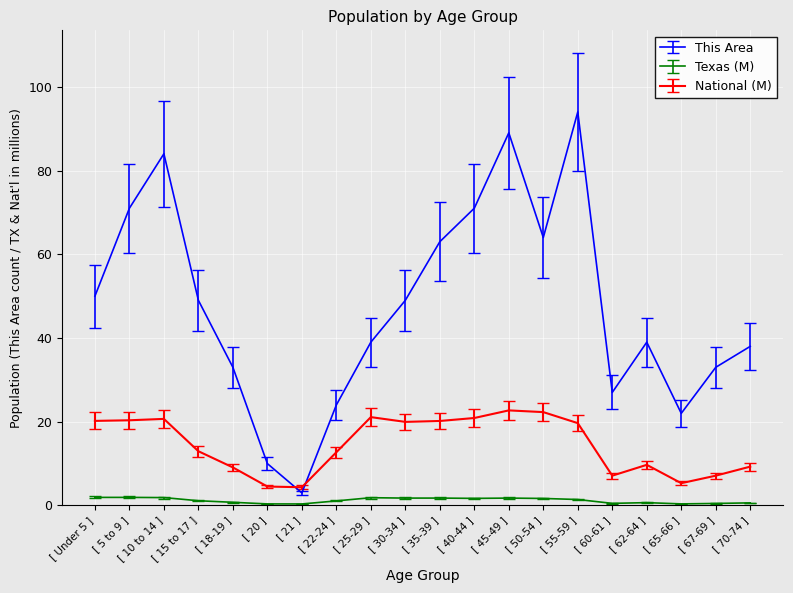

Rank the series at [ 30-34 ] from highest to lowest value.

This Area, National (M), Texas (M)